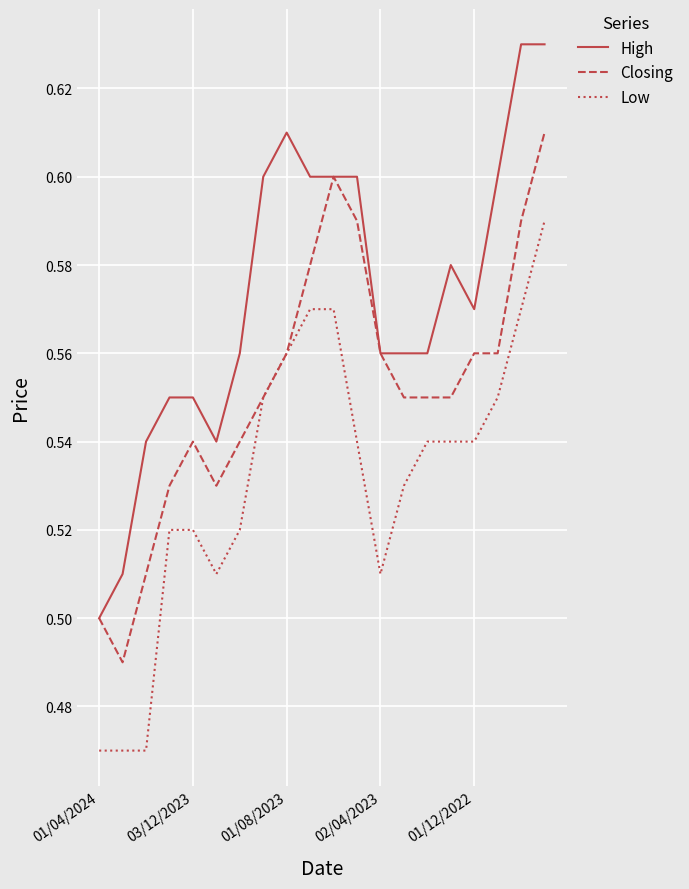

What are all the series names shown in the legend?

High, Closing, Low